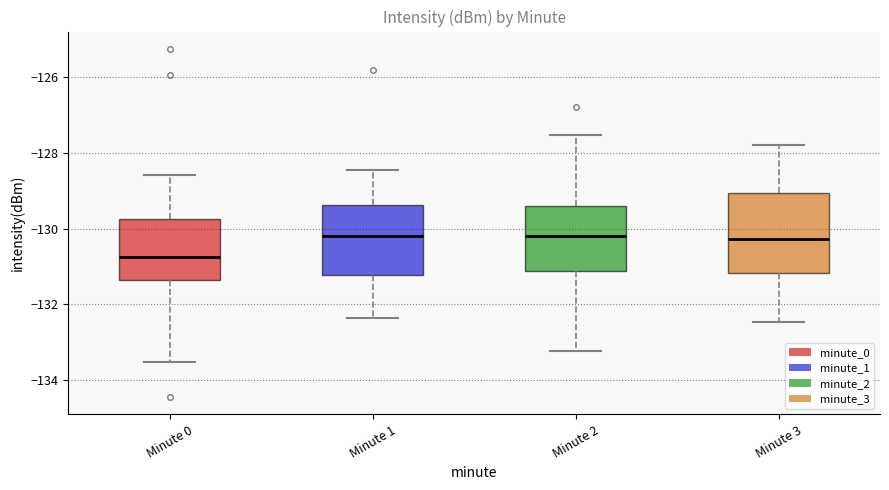

Which box is the tallest, from its lower edge to its upper edge?

Minute 3